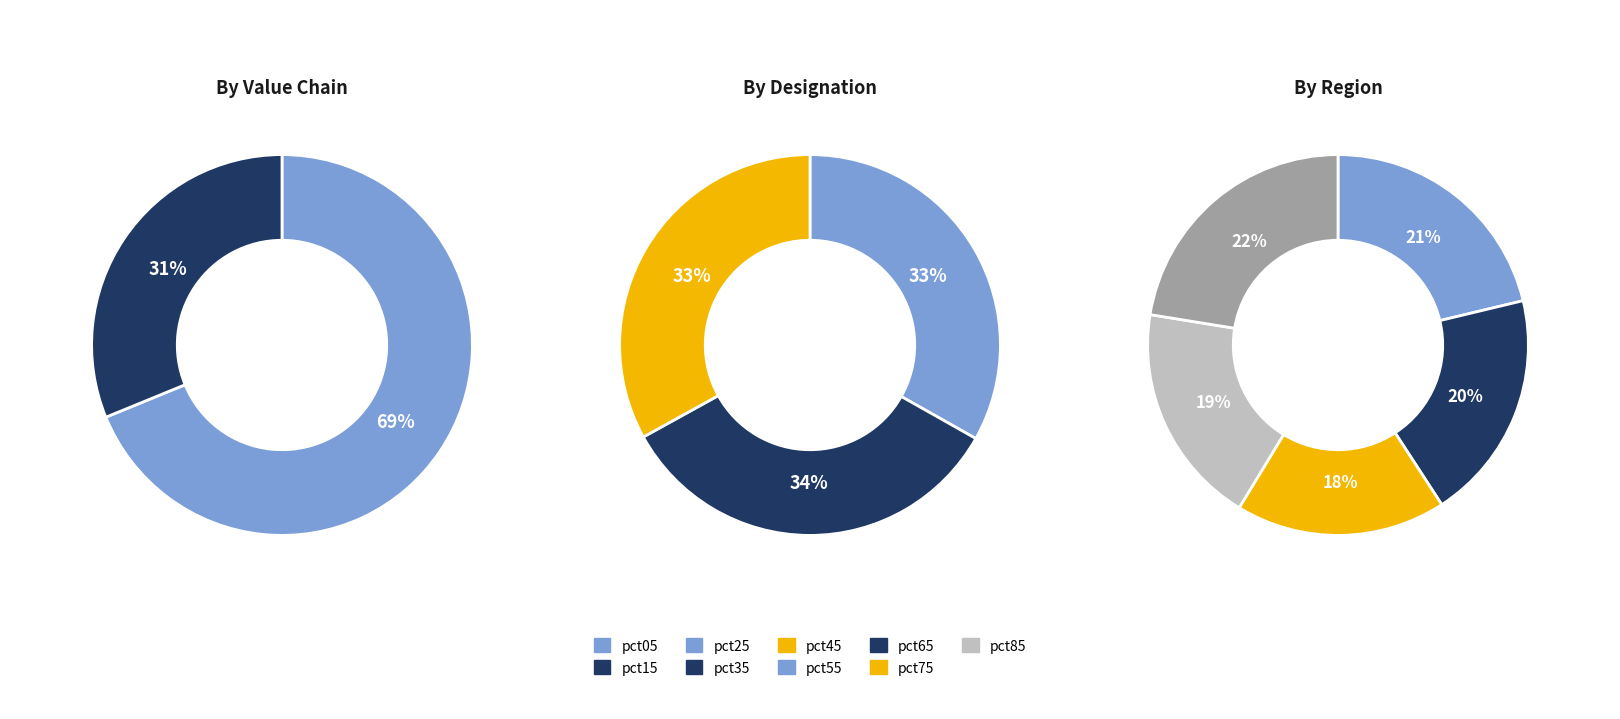

How many segments does this pie chart have?

10